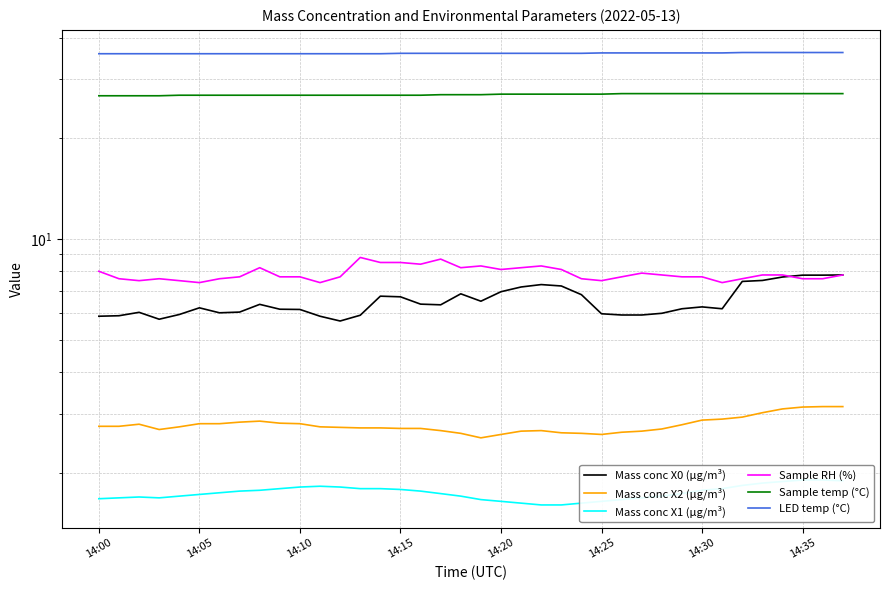

The Mass conc X0 (μg/m³) series shows 9.1 at 14:20. True or false?

False